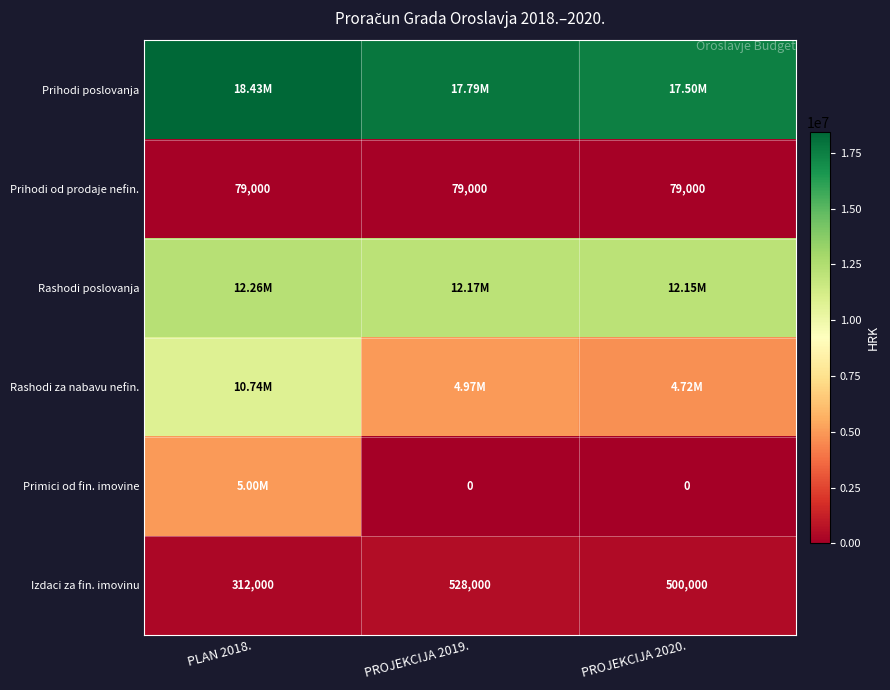

What is the average value of the Prihodi od prodaje nefin. series?

79000